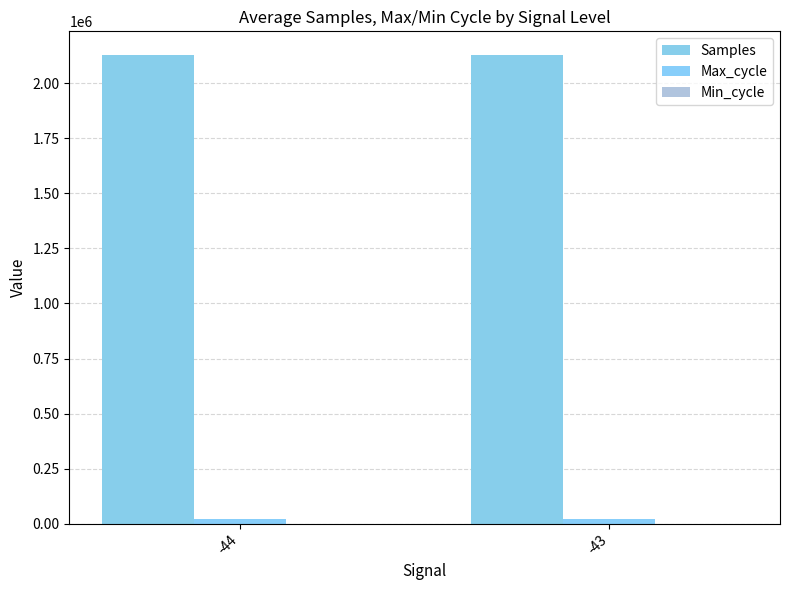

What is the spread (max minus min) of values at -44?

2127726.6